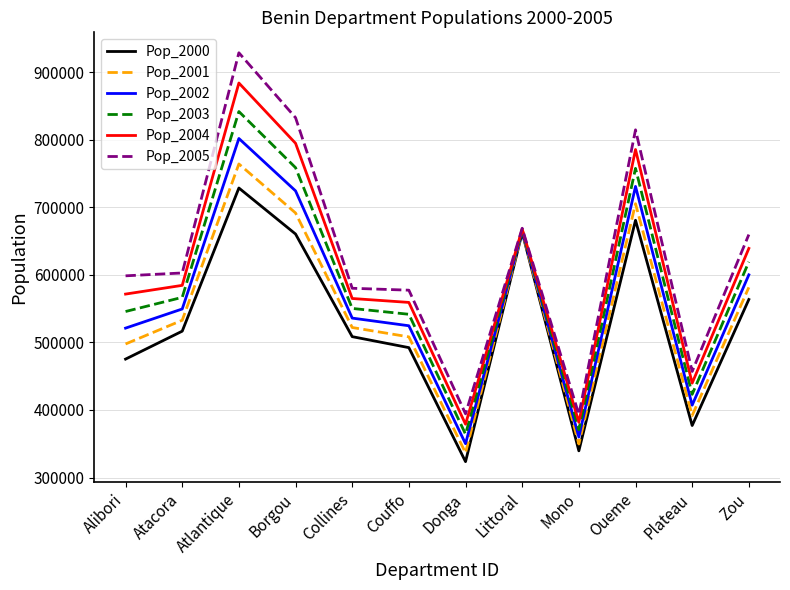

At which label does Pop_2004 reach its peak?

Atlantique